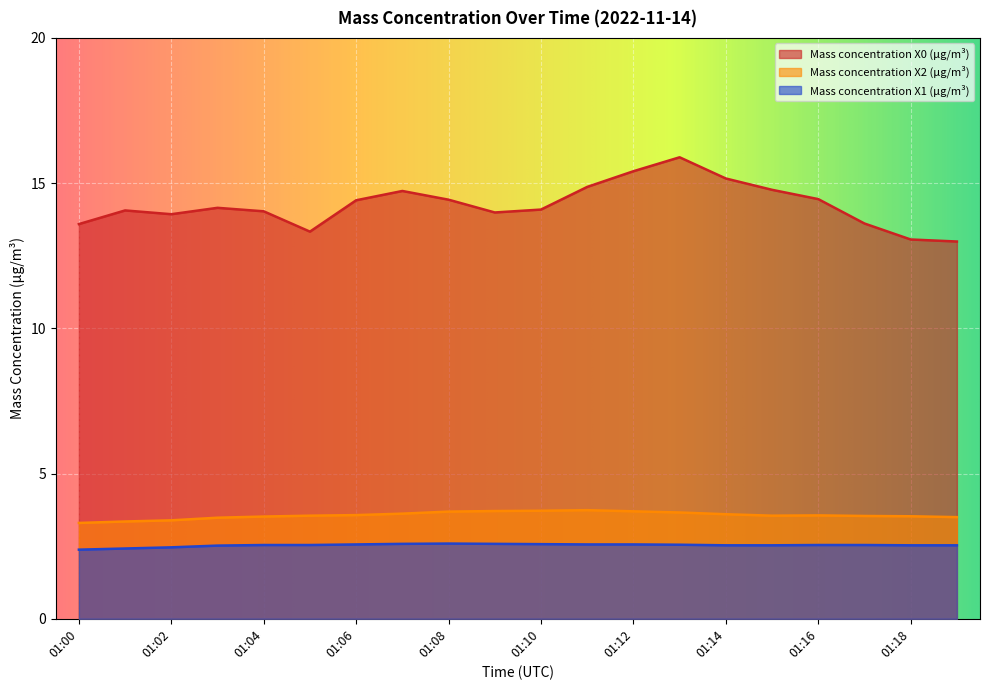

Which has a higher value, 01:09 or 01:19?

01:09